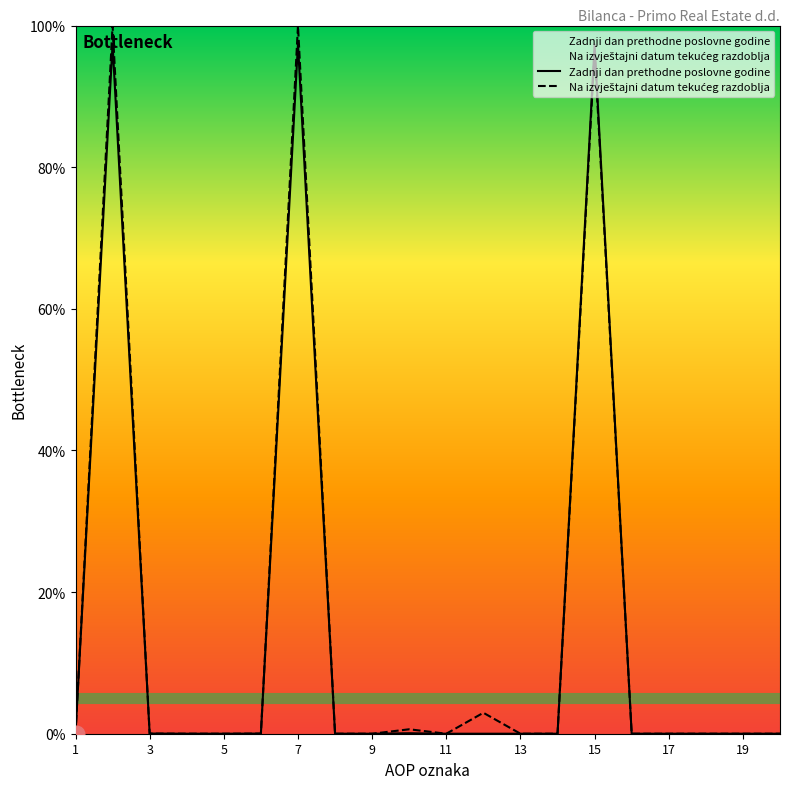

Where is Zadnji dan prethodne poslovne godine nearest to the value 48?

10